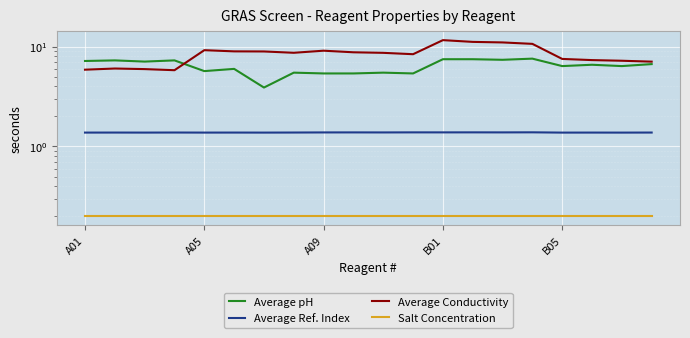

The Average Ref. Index series shows 1.4 at 18. True or false?

True